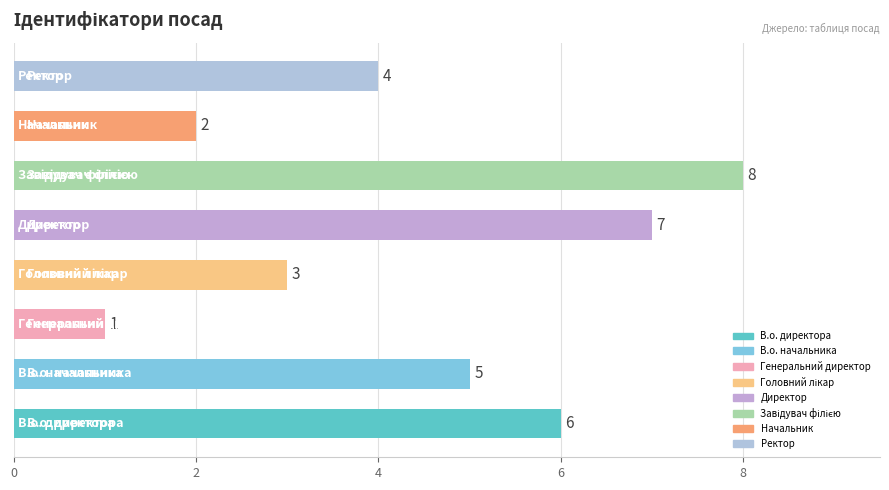

How many values are between 3 and 7?

5